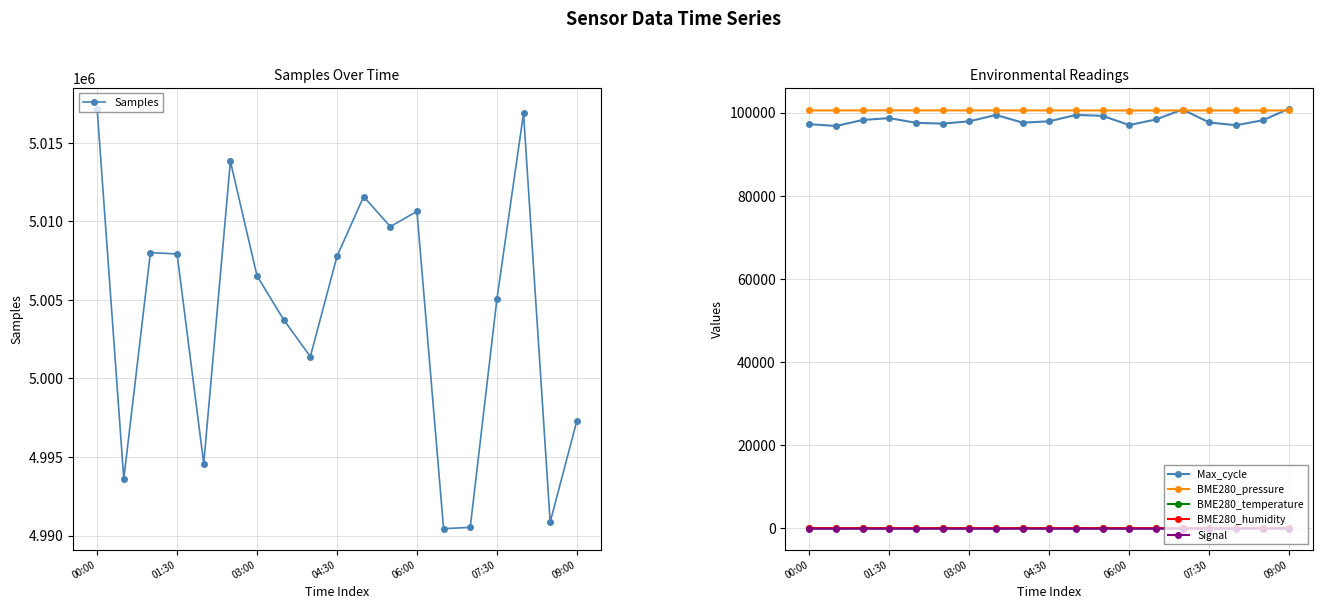

What is the value of the Samples point at the 12th from the left?

5009667.0